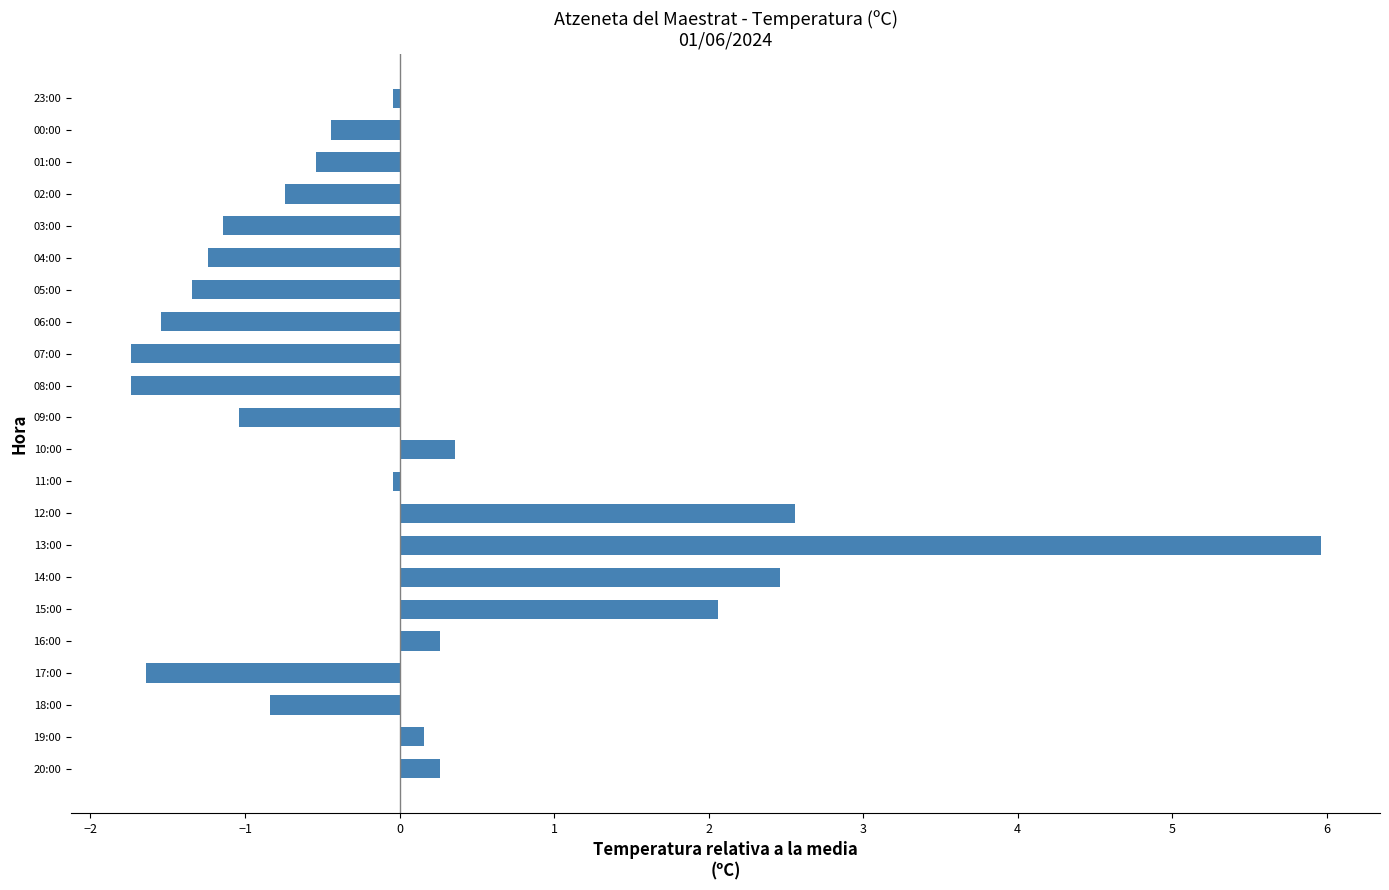

How many distinct data groups are displayed?

1